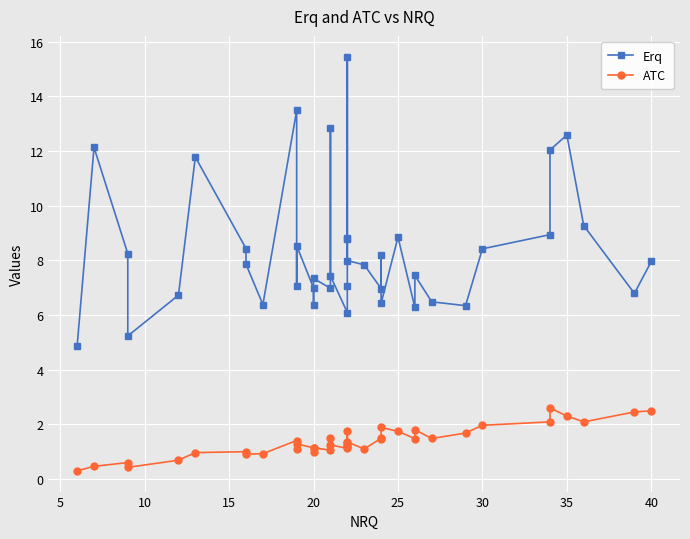

How many data points in Erq are less than 7?

14